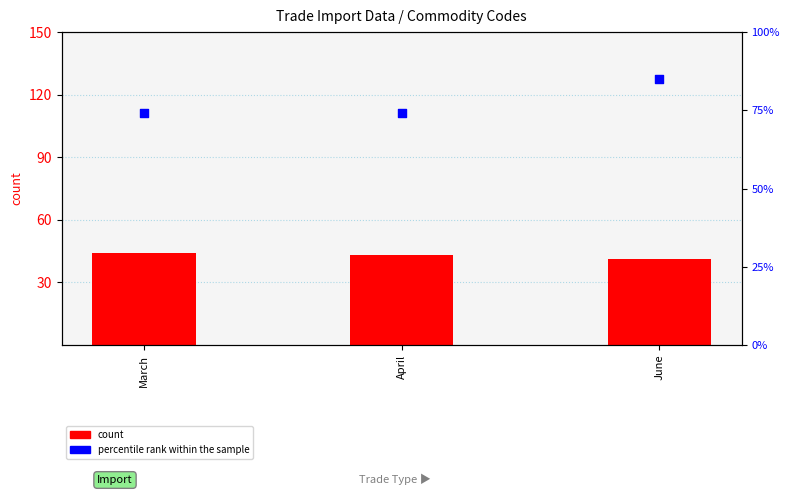

Is the value of count at April greater than the value of percentile rank within the sample at June?

No